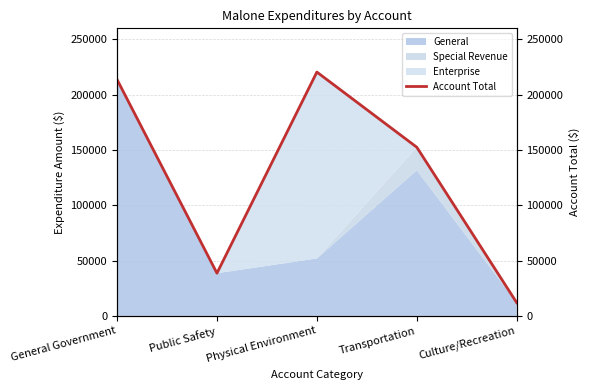

Rank the categories by value from highest to lowest.

Physical Environment, General Government, Transportation, Public Safety, Culture/Recreation